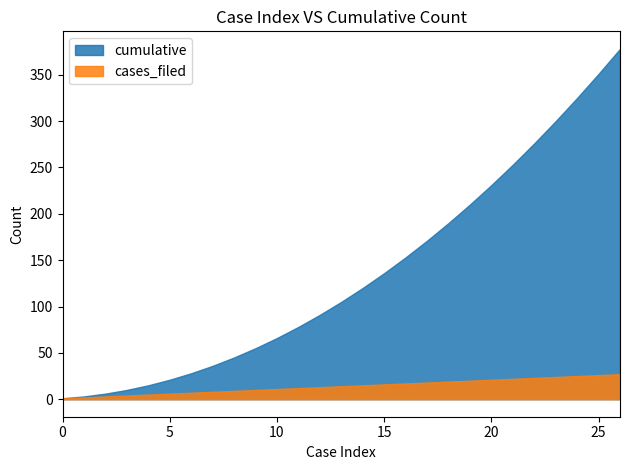

Which series has the widest spread of values?

cumulative